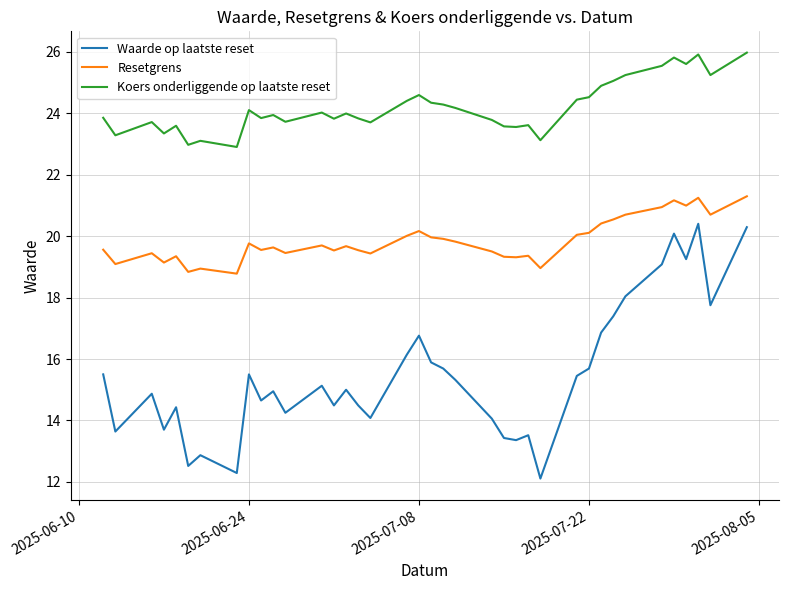

What is the difference between the maximum and minimum values in the Koers onderliggende op laatste reset series?

3.1